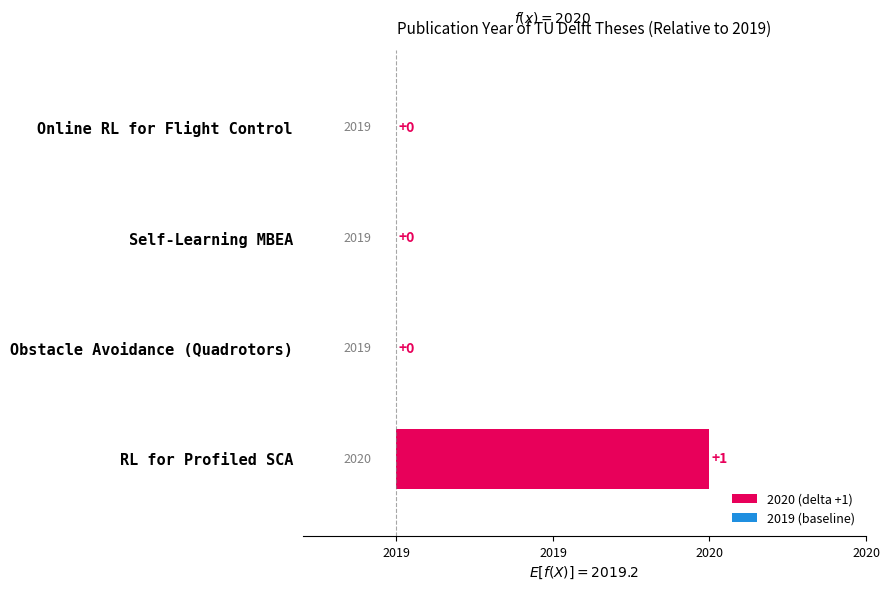

Which has a higher value, Online RL for Flight Control or Obstacle Avoidance (Quadrotors)?

Online RL for Flight Control